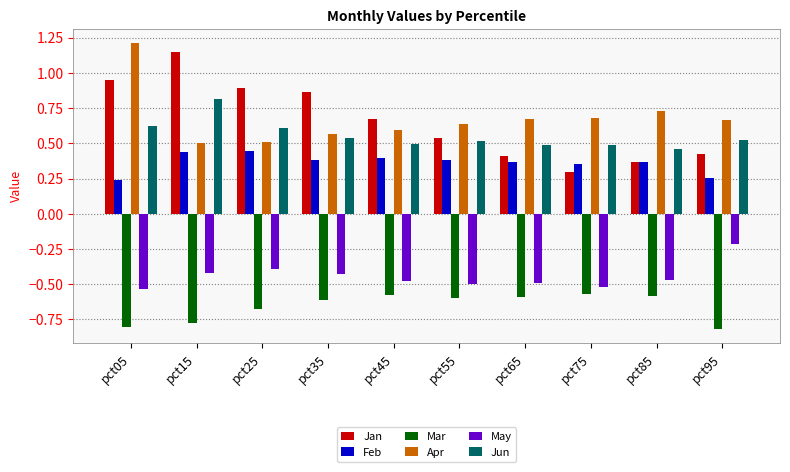

Where is Jun nearest to the value 0?

pct85